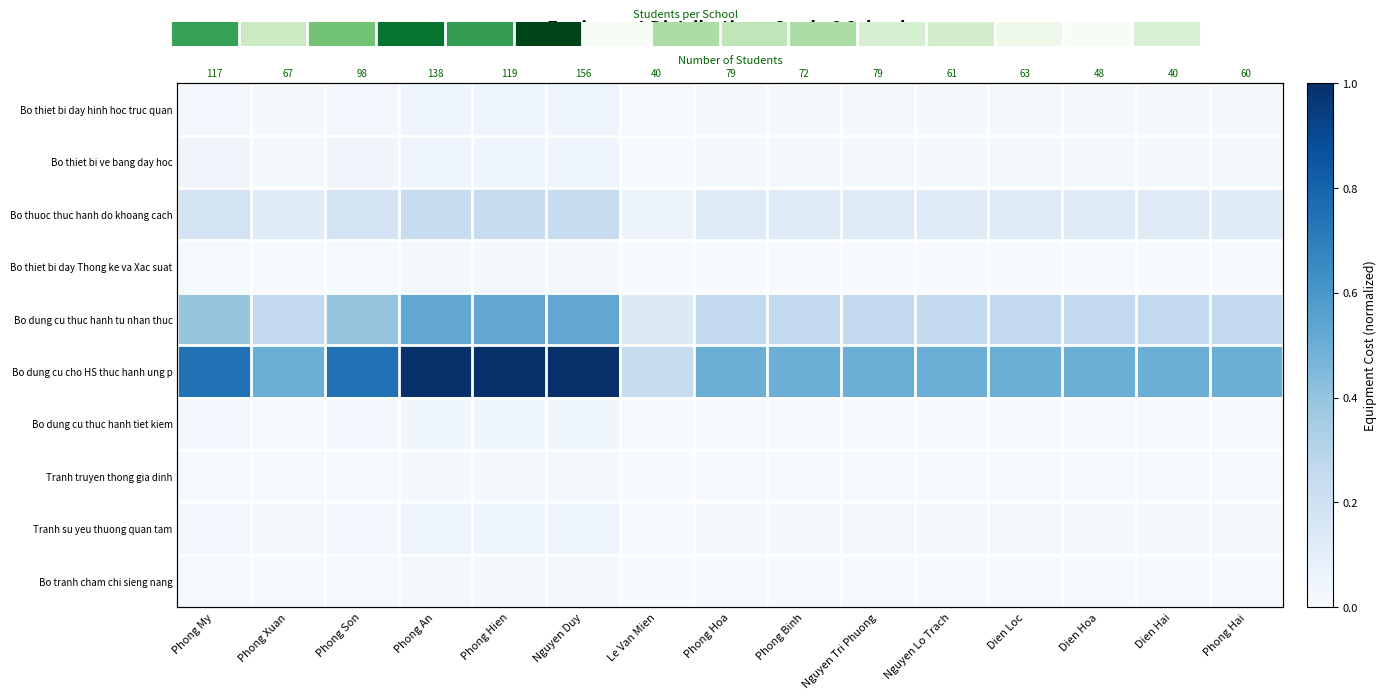

True or false: Bo tranh cham chi sieng nang has a value of 0.0 at Phong Son.

True